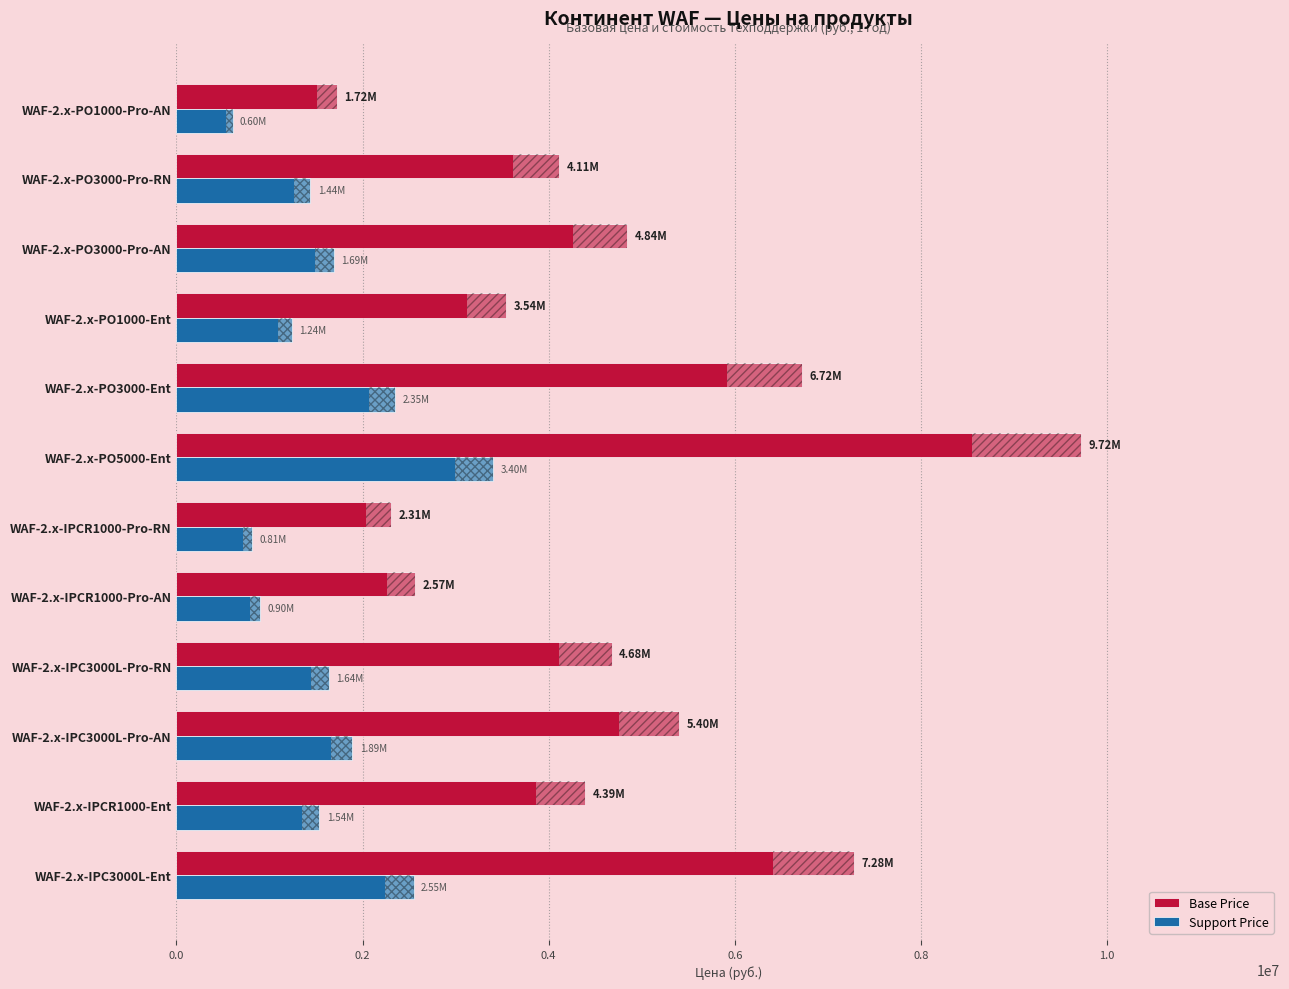

At WAF-2.x-IPC3000L-Pro-AN, list the series in order from largest to smallest.

Base Price, Support Price